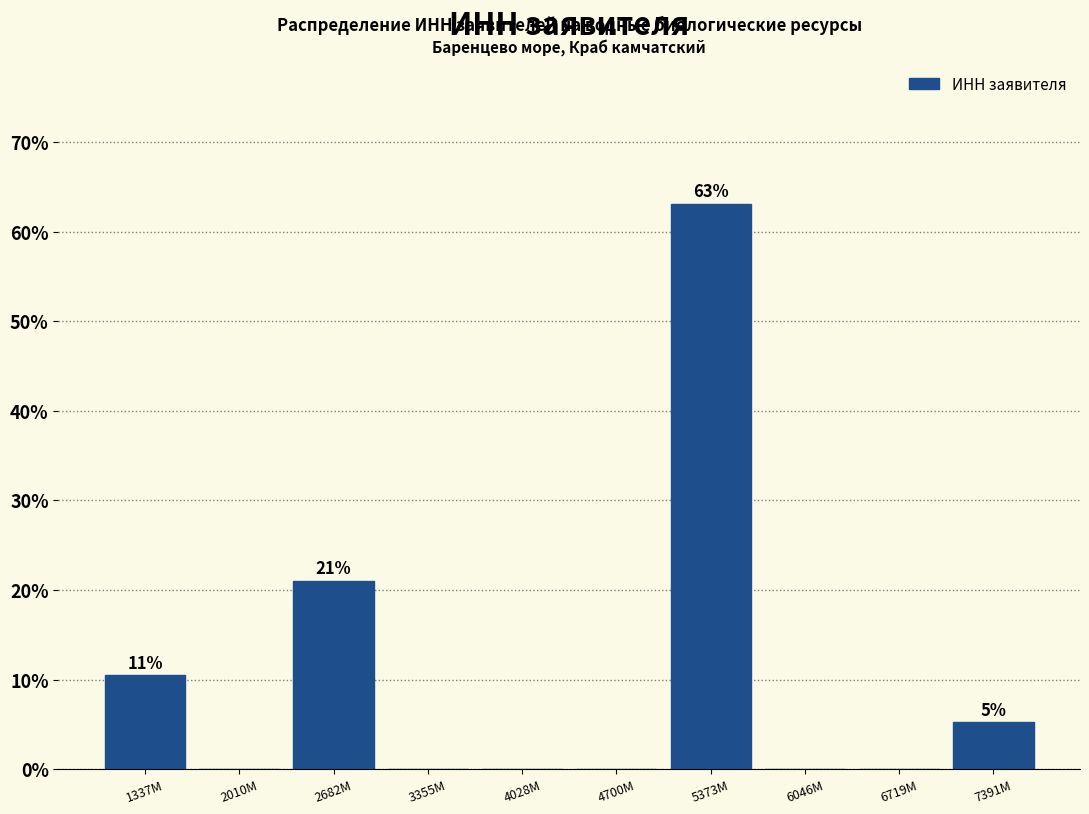

Reading right to left, transcribe all the data shown in this chart.

7391M=5.3	6719M=0.0	6046M=0.0	5373M=63.2	4700M=0.0	4028M=0.0	3355M=0.0	2682M=21.1	2010M=0.0	1337M=10.5